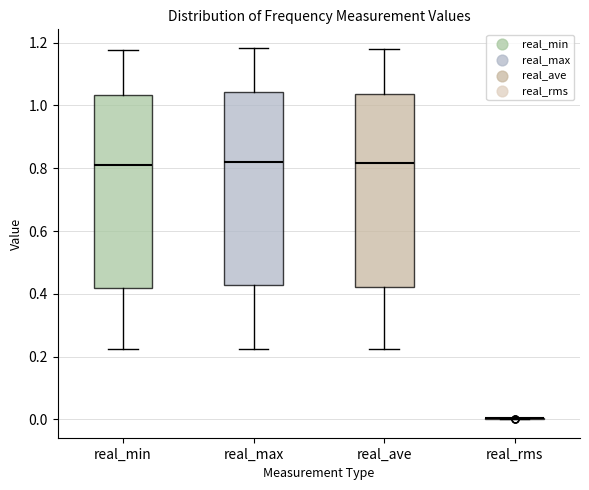

Reading left to right, transcribe this box plot: for each box, give where its median line is, the range the box spans, and where its two whiskers end, as read against the y-axis. The values are not printed on the chart, so give them approximately, as read against the axis.

real_min: median 0.82, box 0.42 to 1.04, whiskers 0.22 to 1.18
real_max: median 0.82, box 0.42 to 1.04, whiskers 0.22 to 1.18
real_ave: median 0.82, box 0.42 to 1.04, whiskers 0.22 to 1.18
real_rms: box collapsed to a line at 0.00, whiskers 0.00 to 0.00